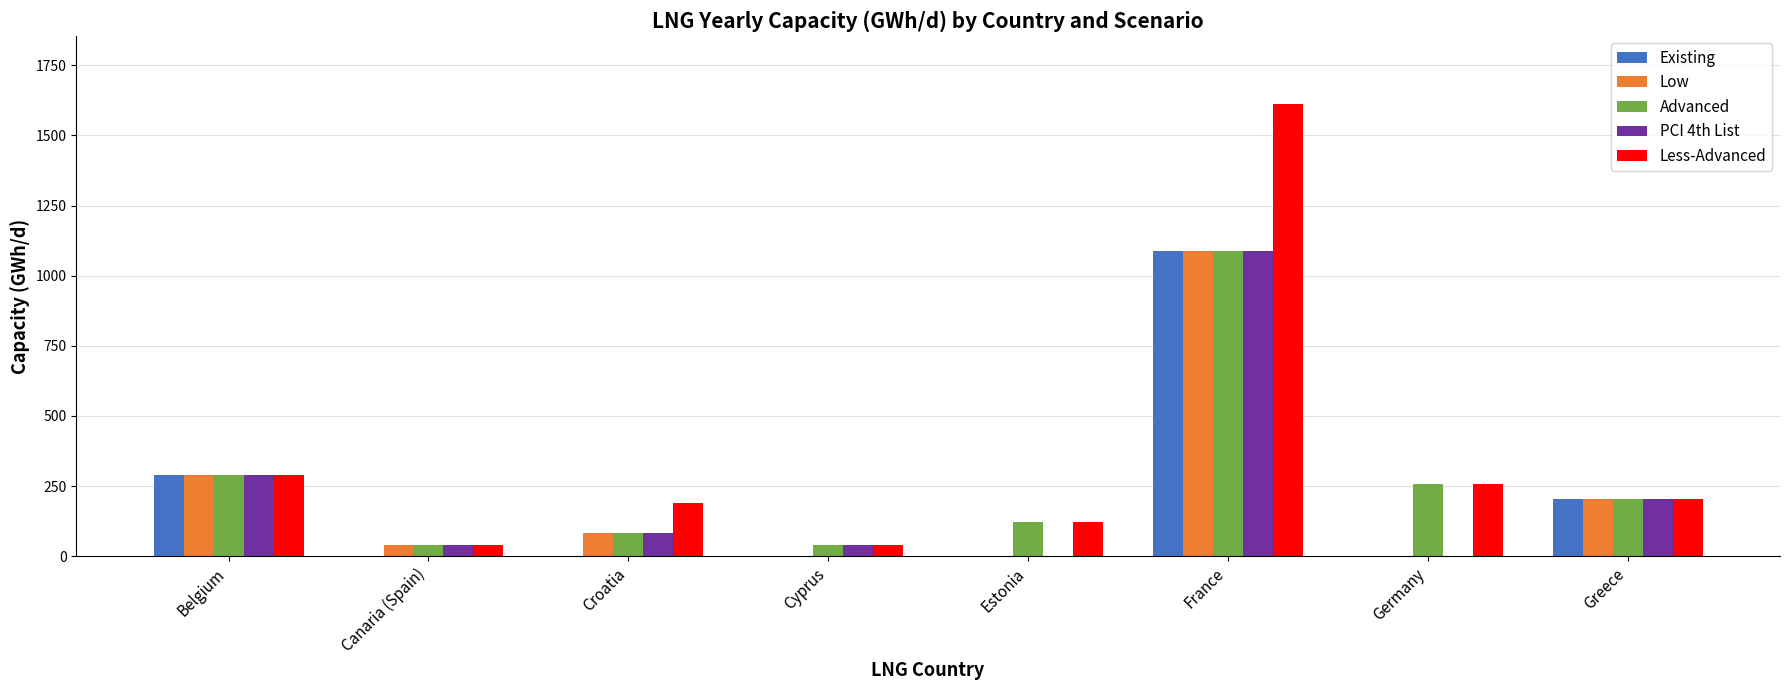

True or false: PCI 4th List has a value of 473.4 at Belgium.

False